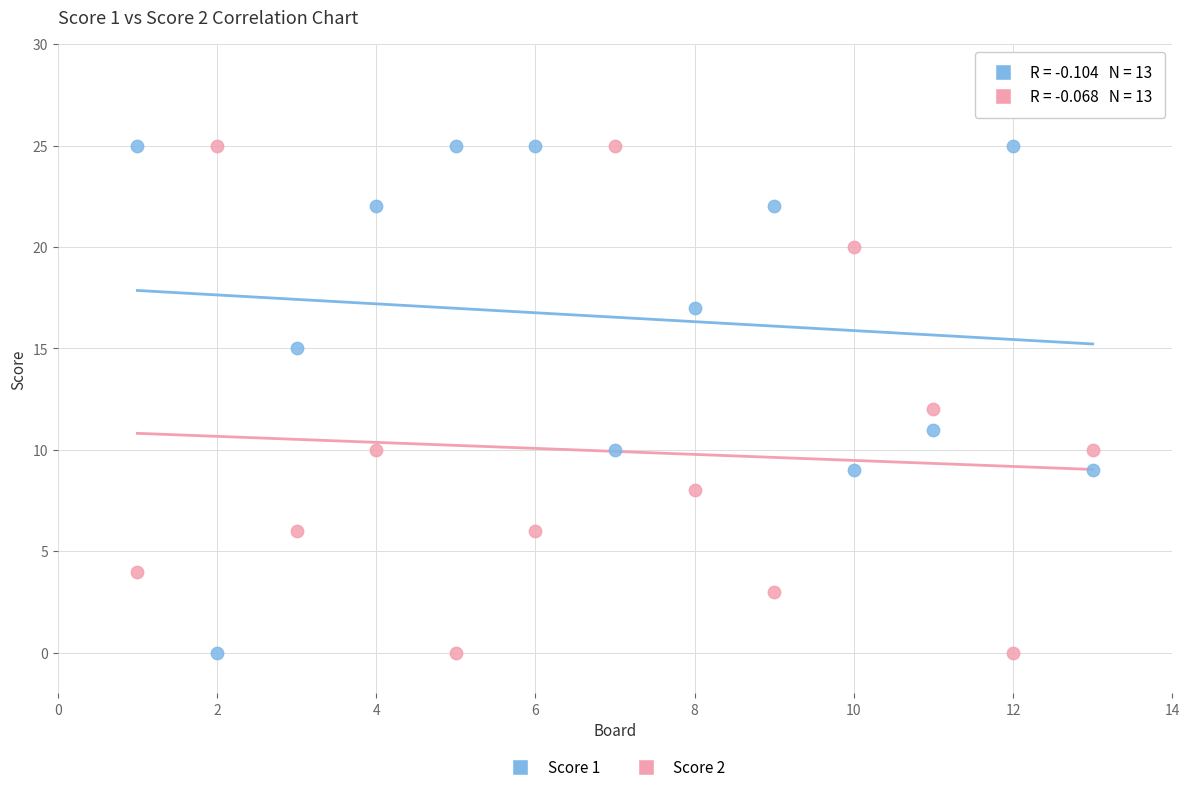

Across all data points, what is the range of Y values (max minus min)?

25